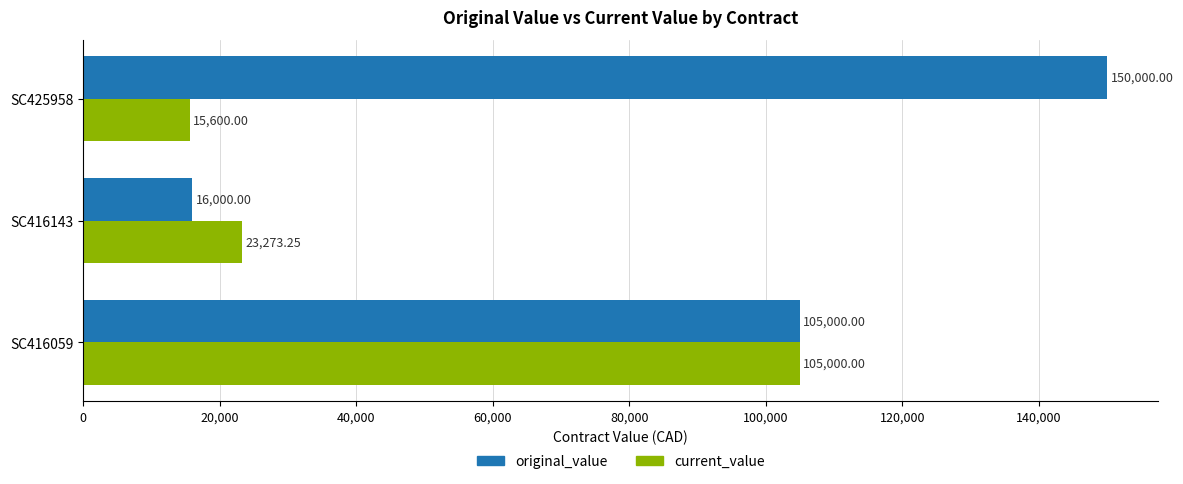

At which label does original_value reach its peak?

SC425958